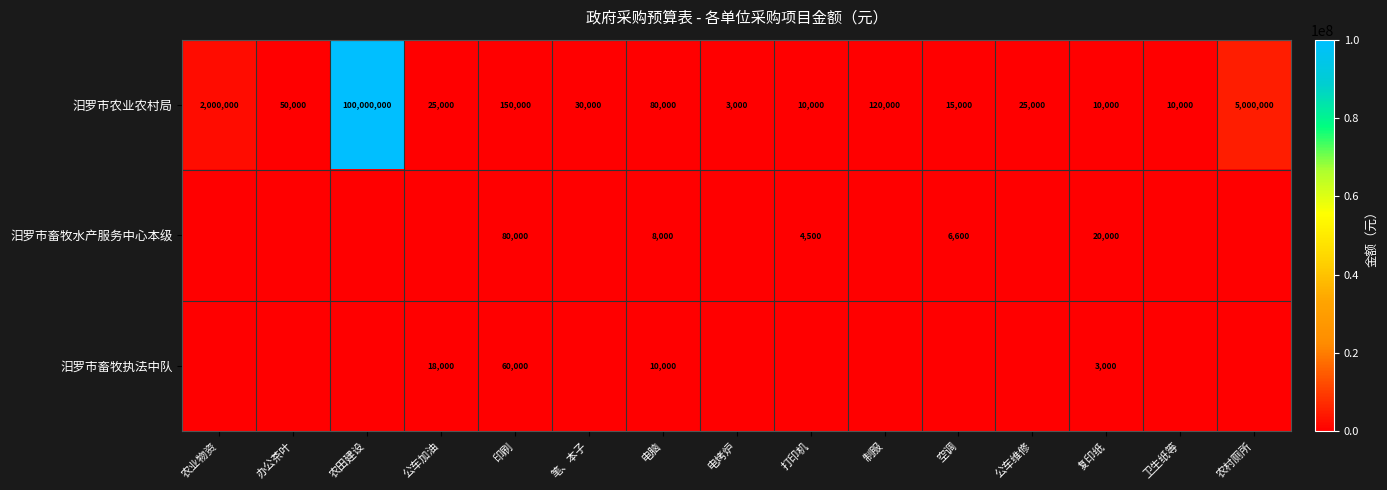

At which category is the sum across all series the highest?

农田建设